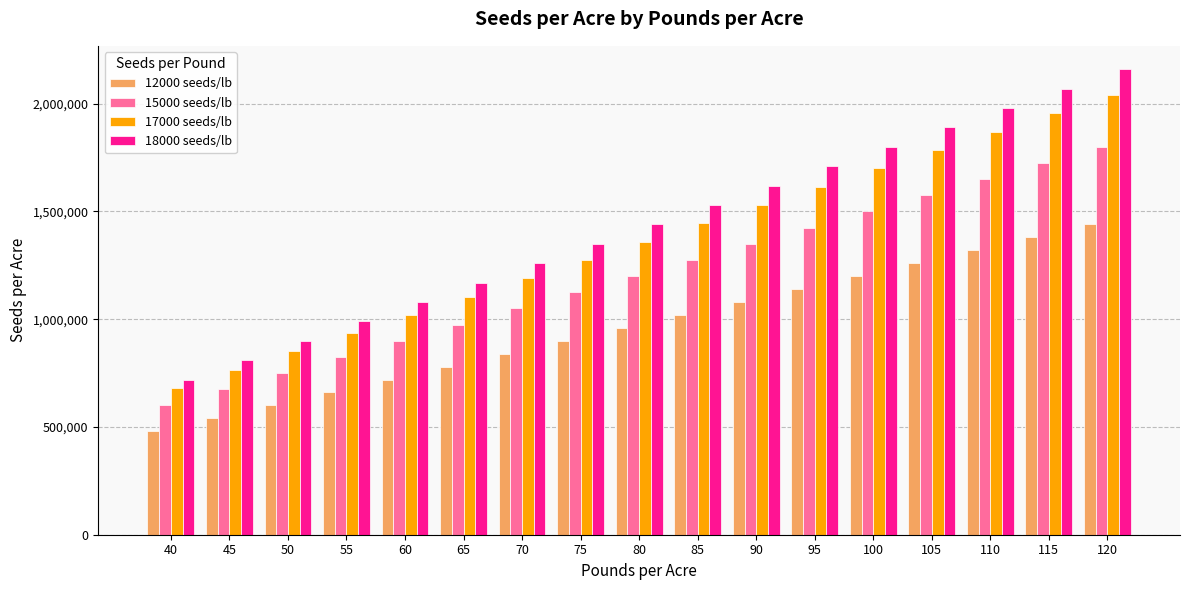

How many bars are there in each group?

4